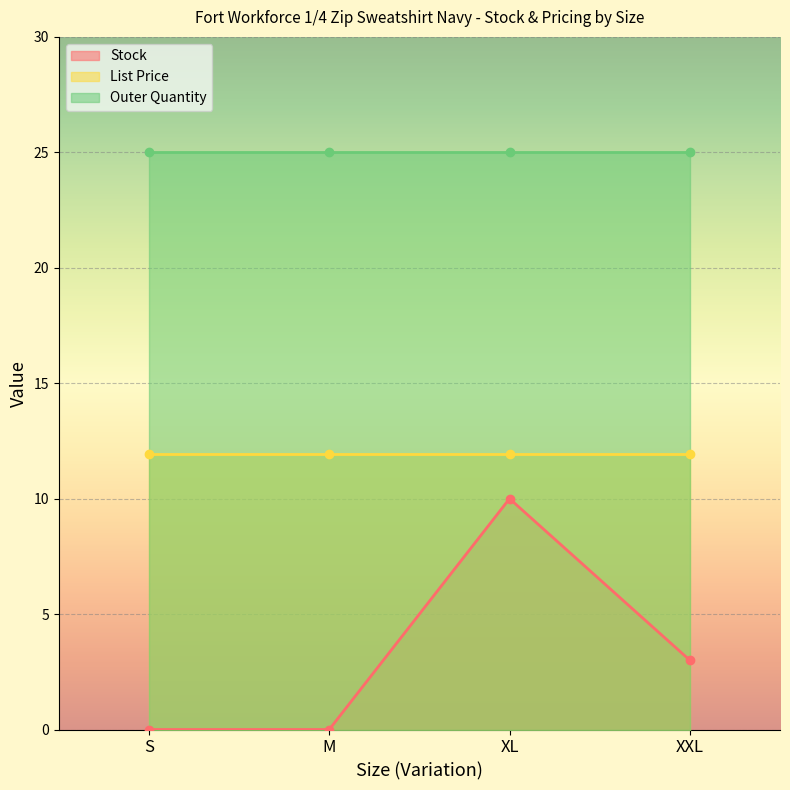

Which series has the largest total across all categories?

Outer Quantity